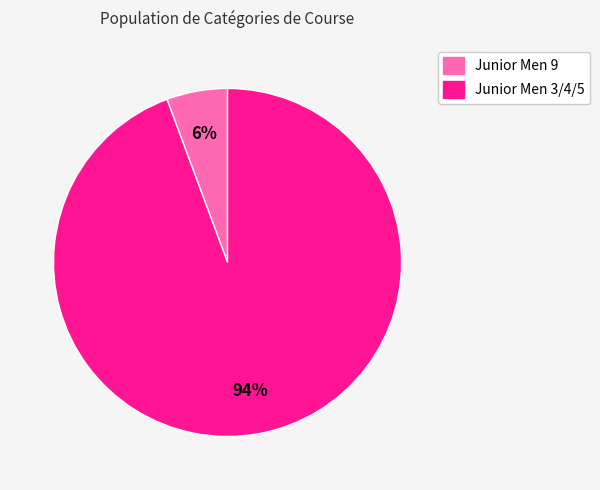

Combined, do Junior Men 3/4/5 and Junior Men 9 account for over 50%?

Yes